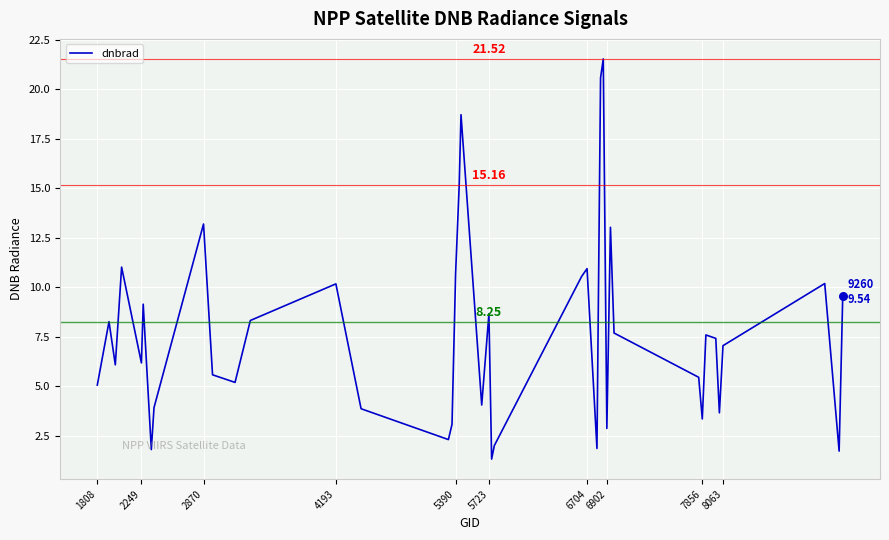

What is the difference between the maximum and minimum values?

20.2